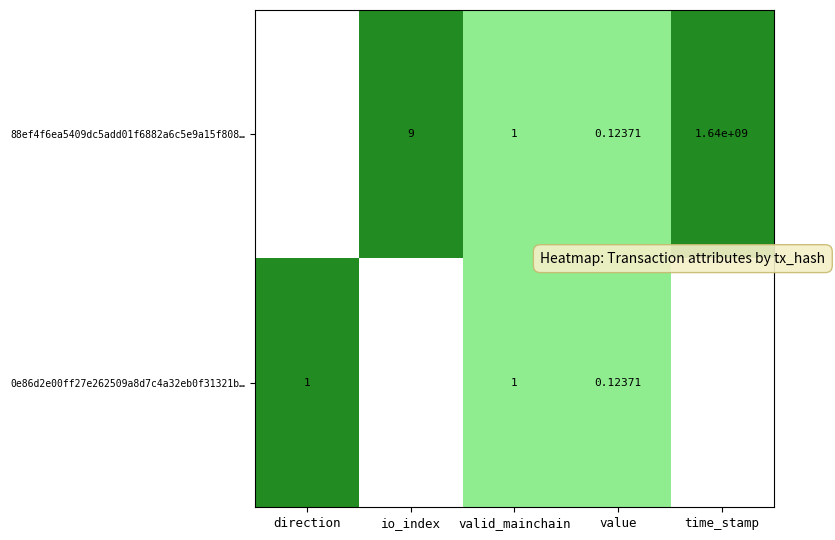

At which category is the sum across all series the highest?

time_stamp